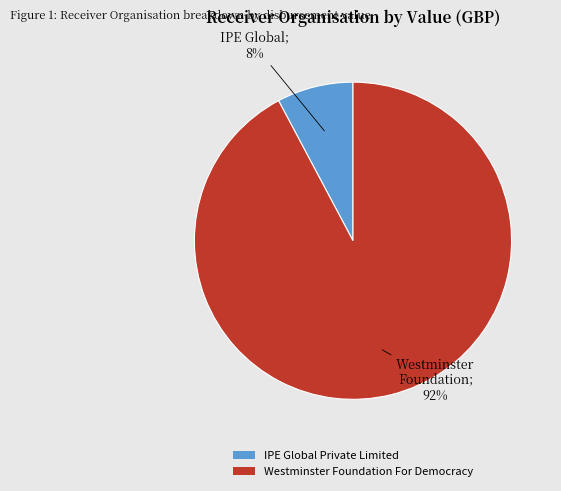

Which has a higher value, IPE Global Private Limited or Westminster Foundation For Democracy?

Westminster Foundation For Democracy